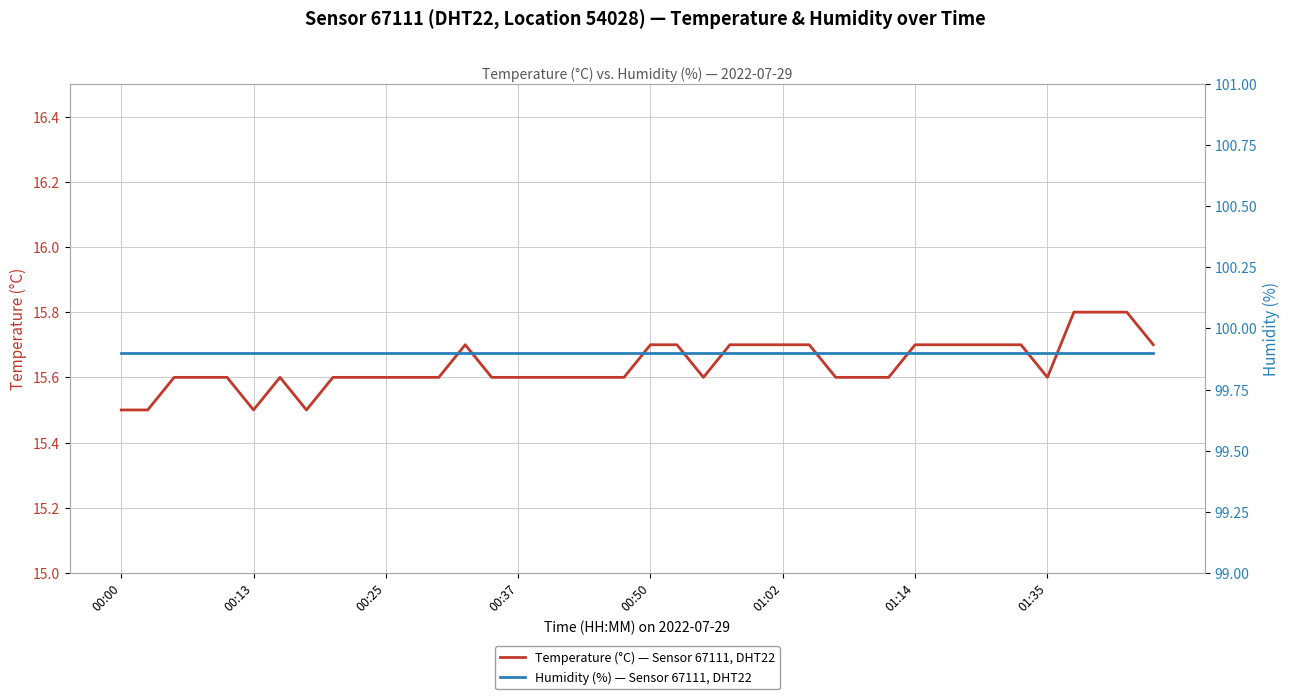

What is the minimum value for Temperature (°C) — Sensor 67111, DHT22?

15.5